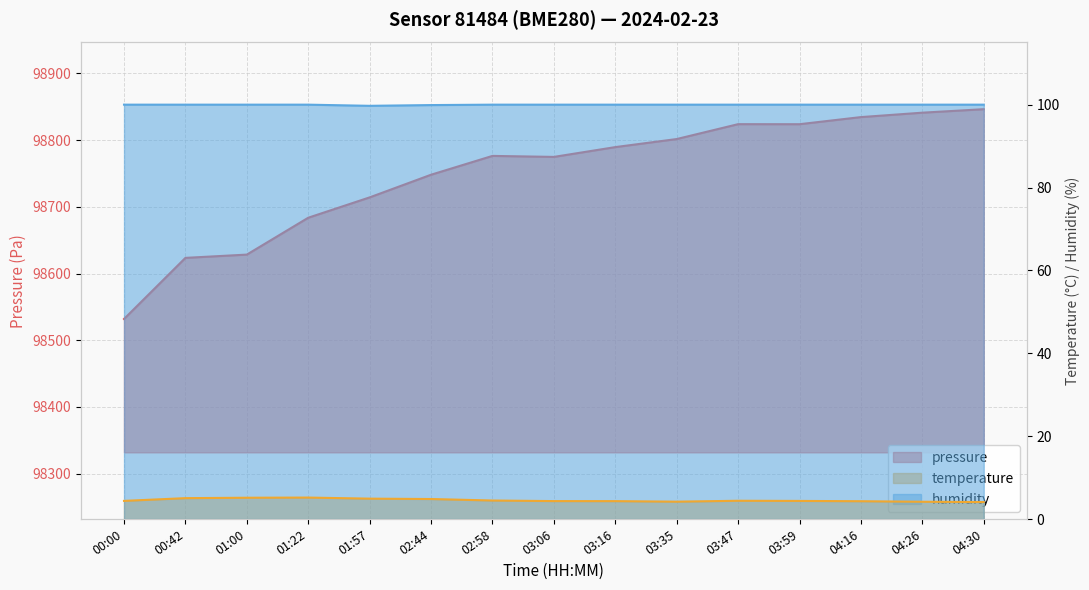

What is the difference between the maximum and minimum values in the pressure series?

314.5